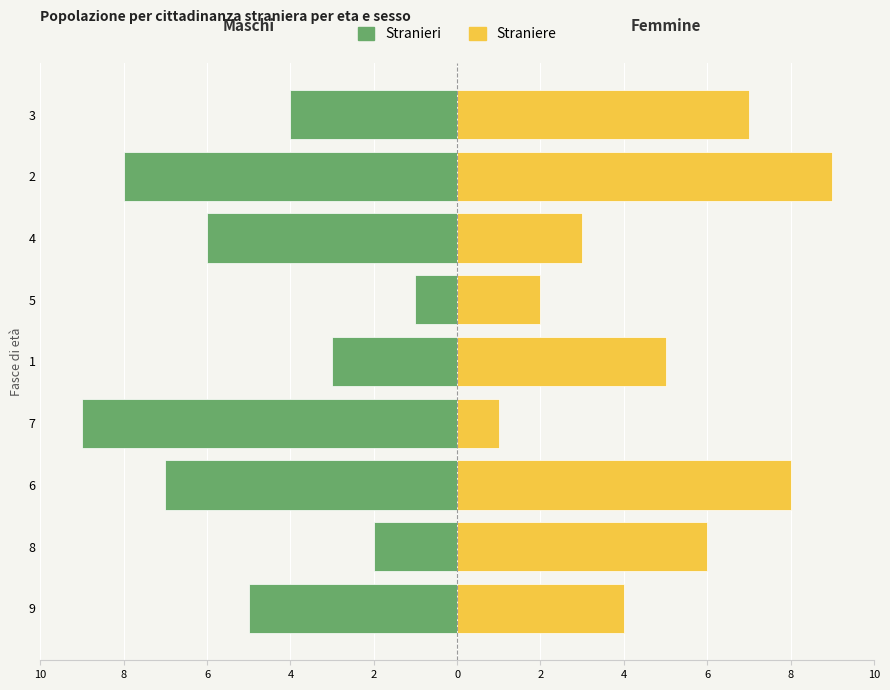

Count the Straniere values in the range 3 to 7.

5